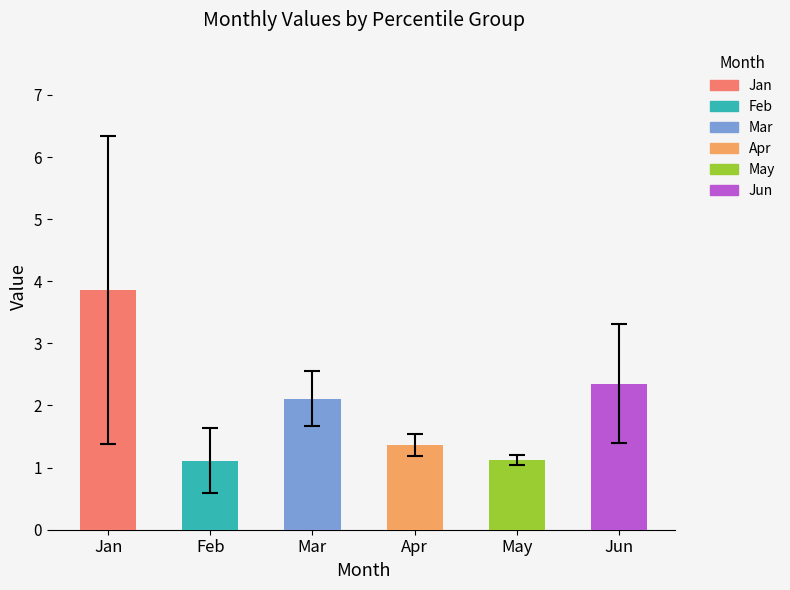

Which series has the largest total across all categories?

Jan